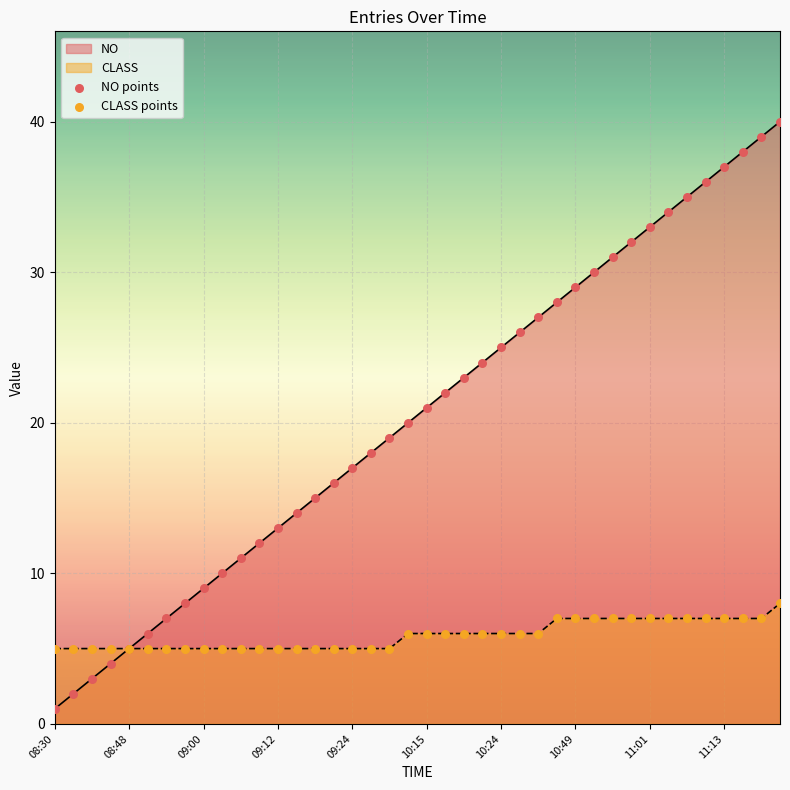

What is the total value across all series at 10:21?

30